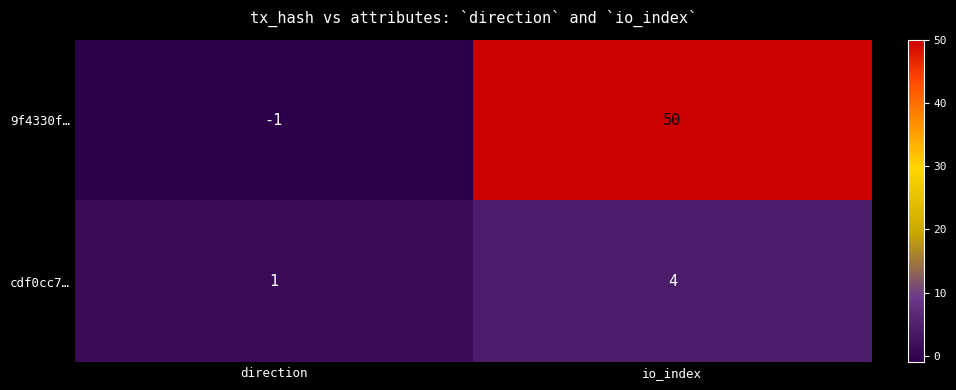

At how many categories does at least one series exceed 31?

1